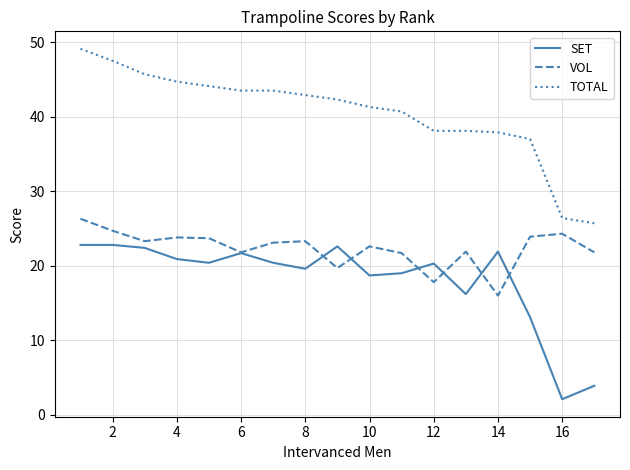

True or false: TOTAL and VOL cross at least once.

False